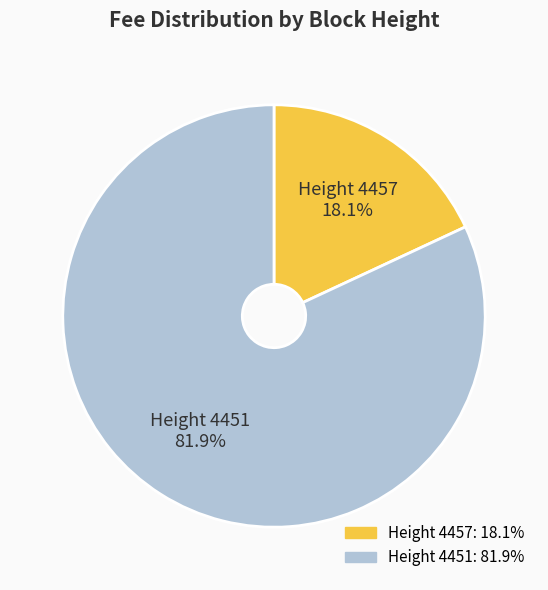

What is the smallest slice in the pie chart?

Height 4457